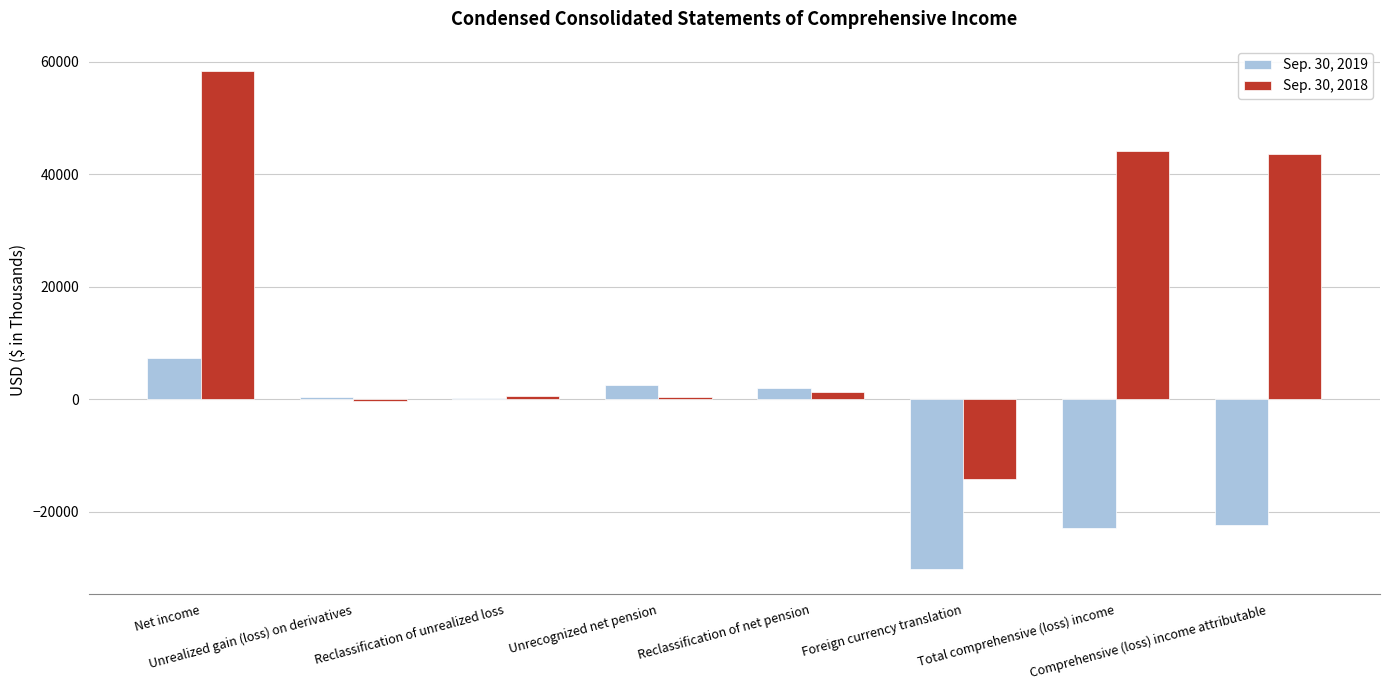

What is the maximum value shown in the chart?

58424